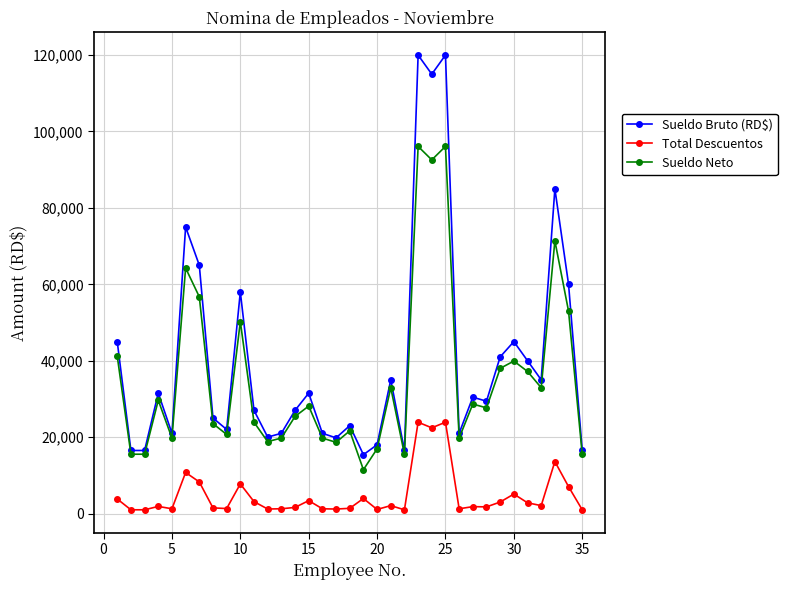

What is the value of the Sueldo Bruto (RD$) point at the 16th from the left?

21000.0